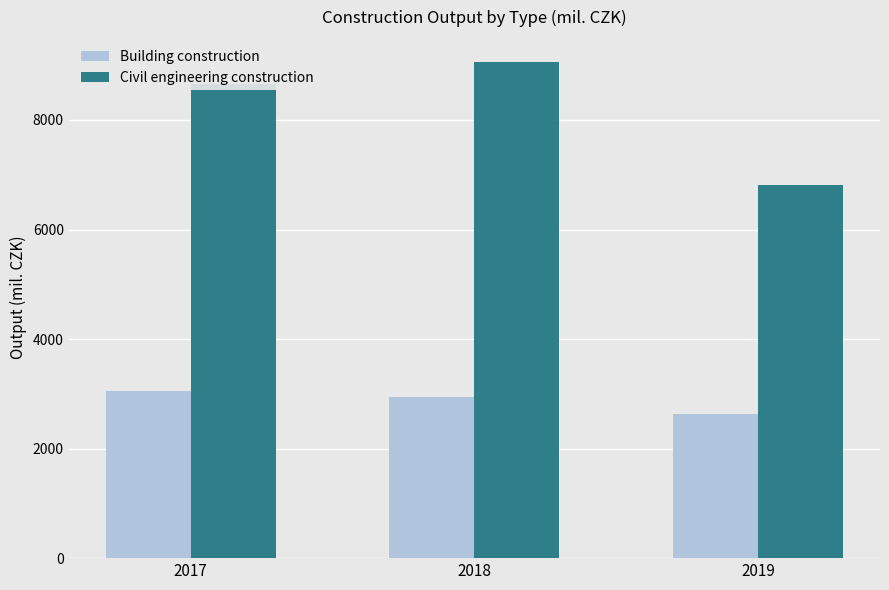

What is the average value of the Building construction series?

2875